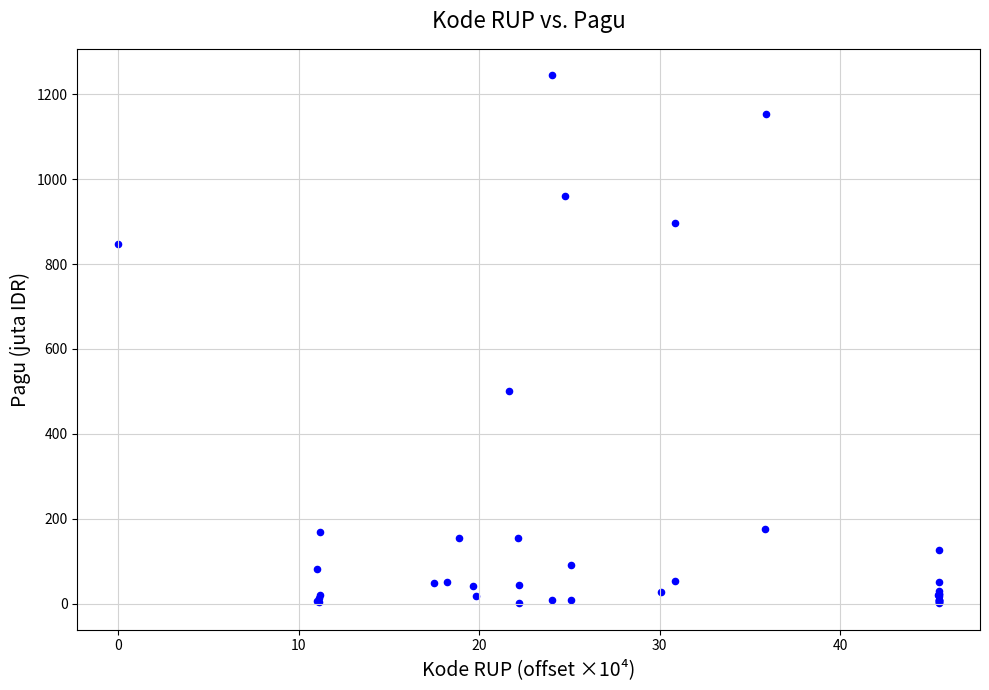

What Y value in the scatter plot is closest to 622?

499.9